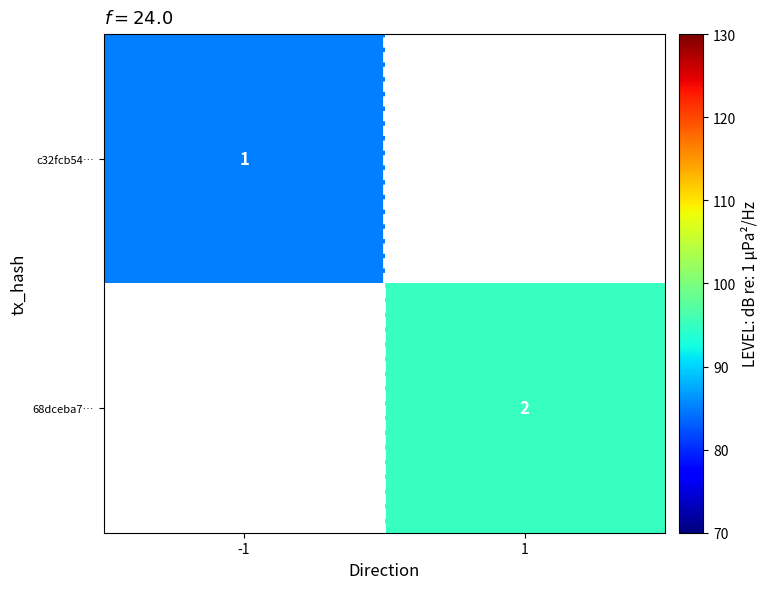

Which label corresponds to the smallest value in the chart?

-1